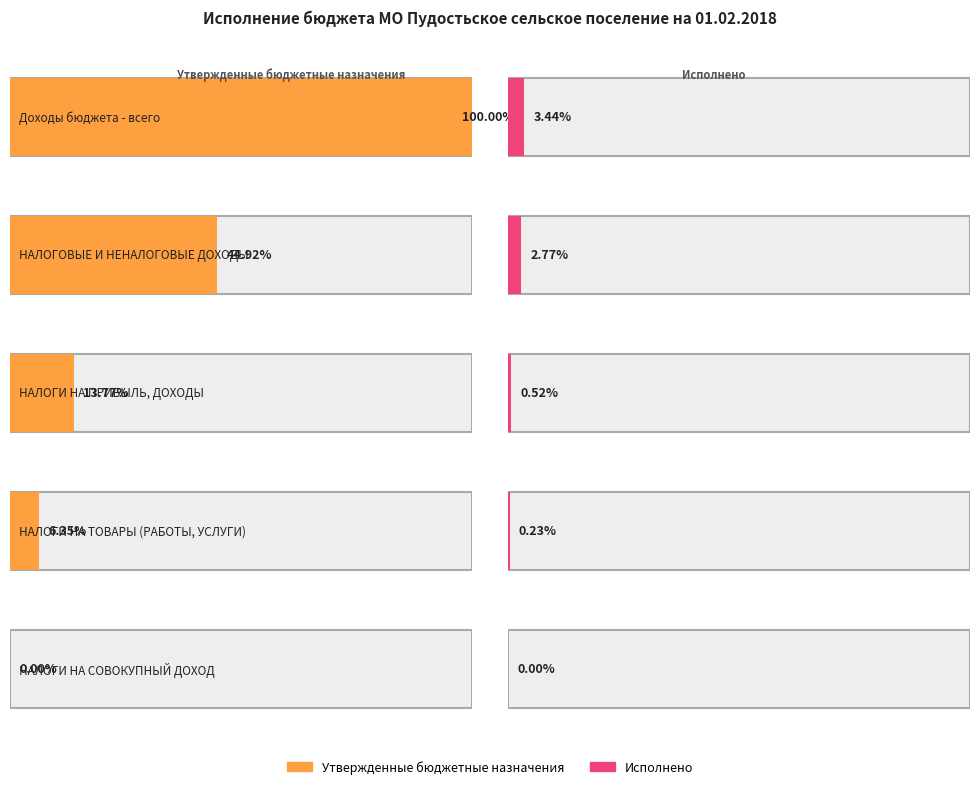

Which series has the widest spread of values?

Утвержденные бюджетные назначения